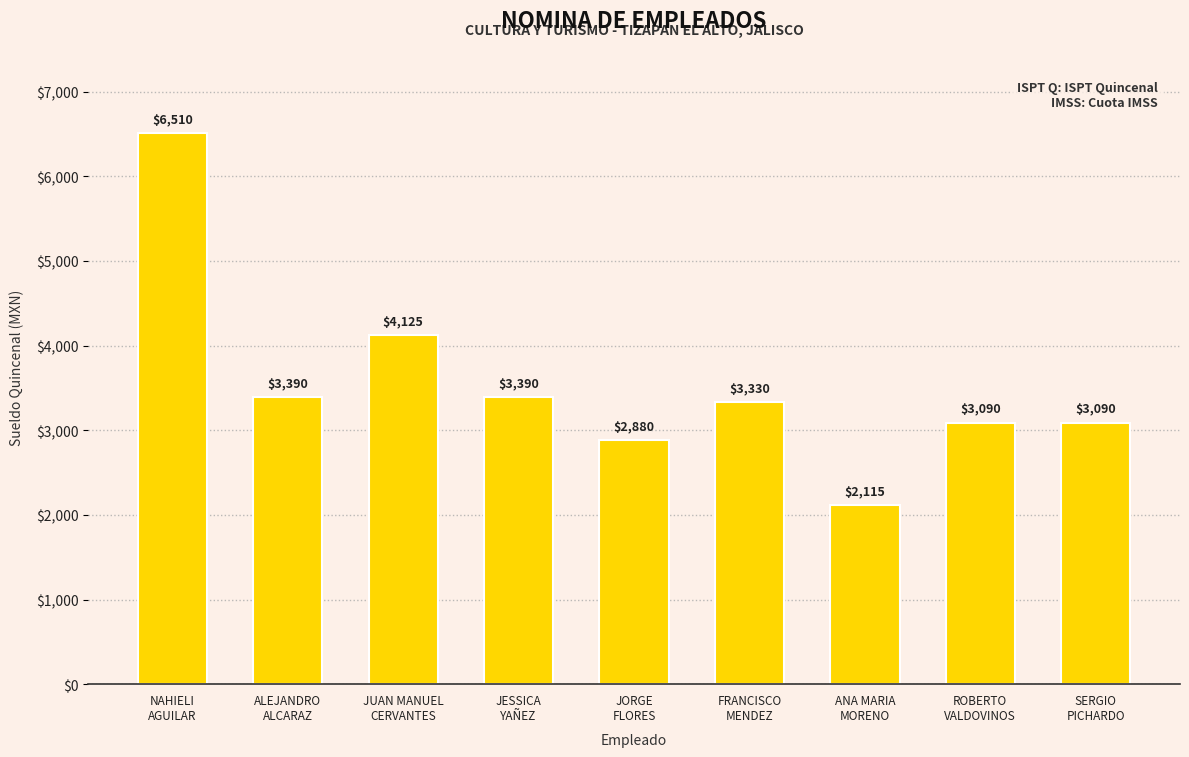

What is the value of the 6th bar from the left?

3330